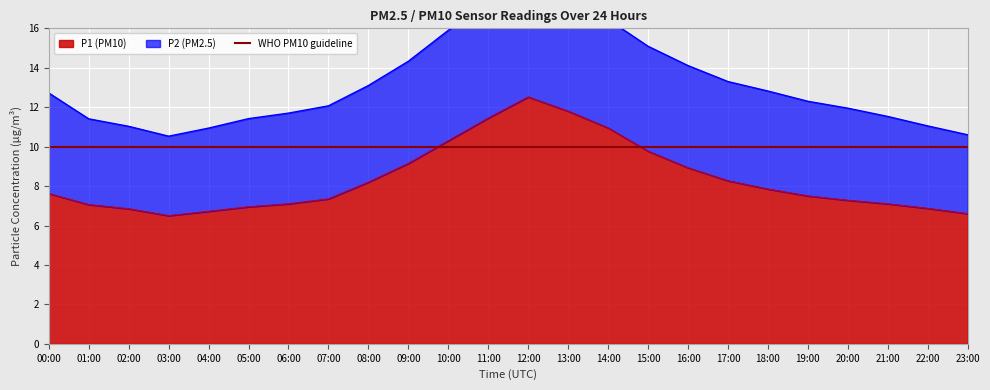

True or false: the data shows 11.5 at 21:00.

False